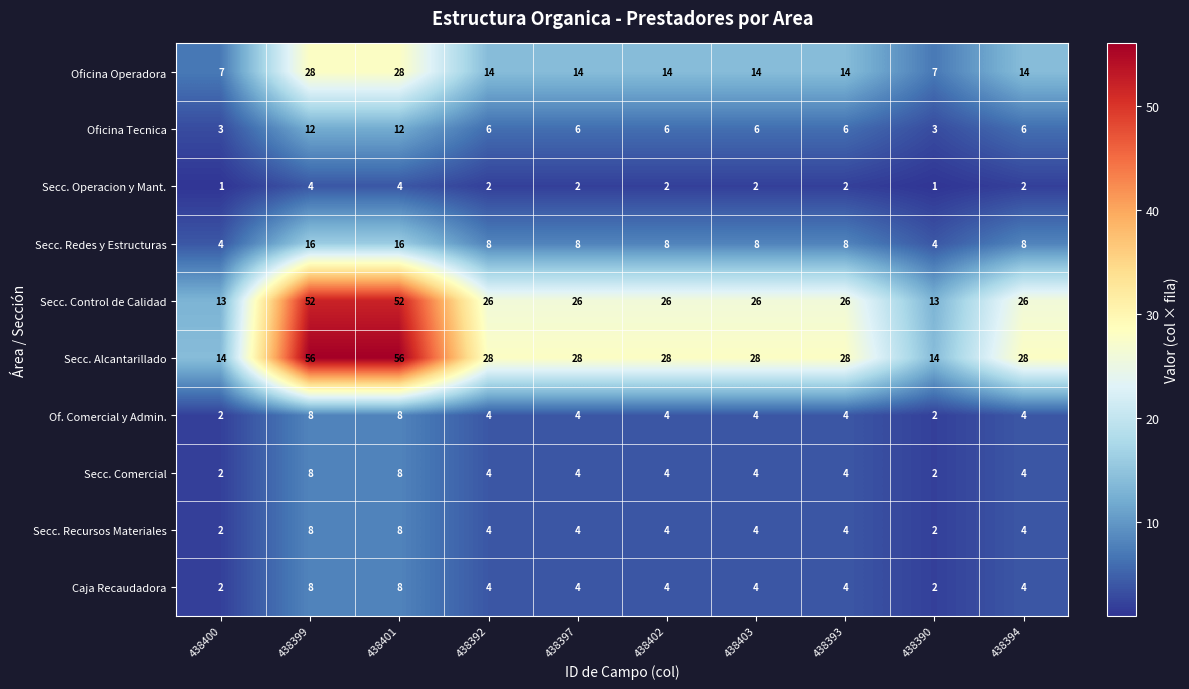

What is the minimum value for Oficina Operadora?

7